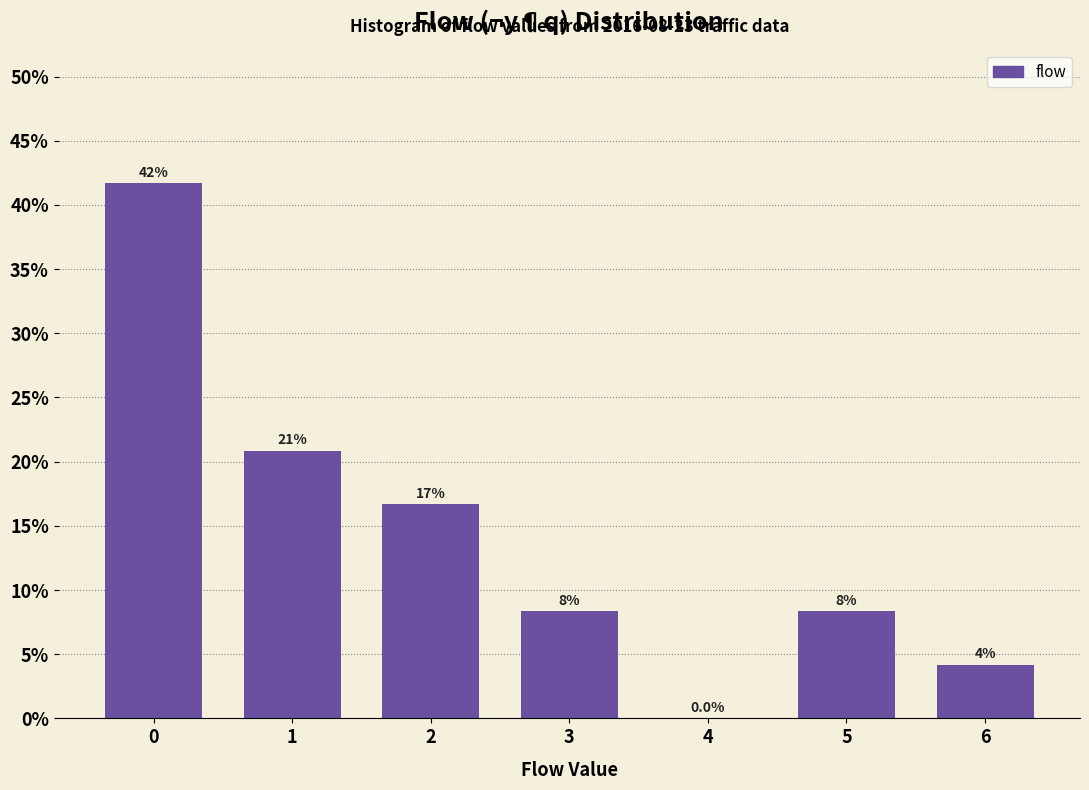

Are the bars horizontal?

No